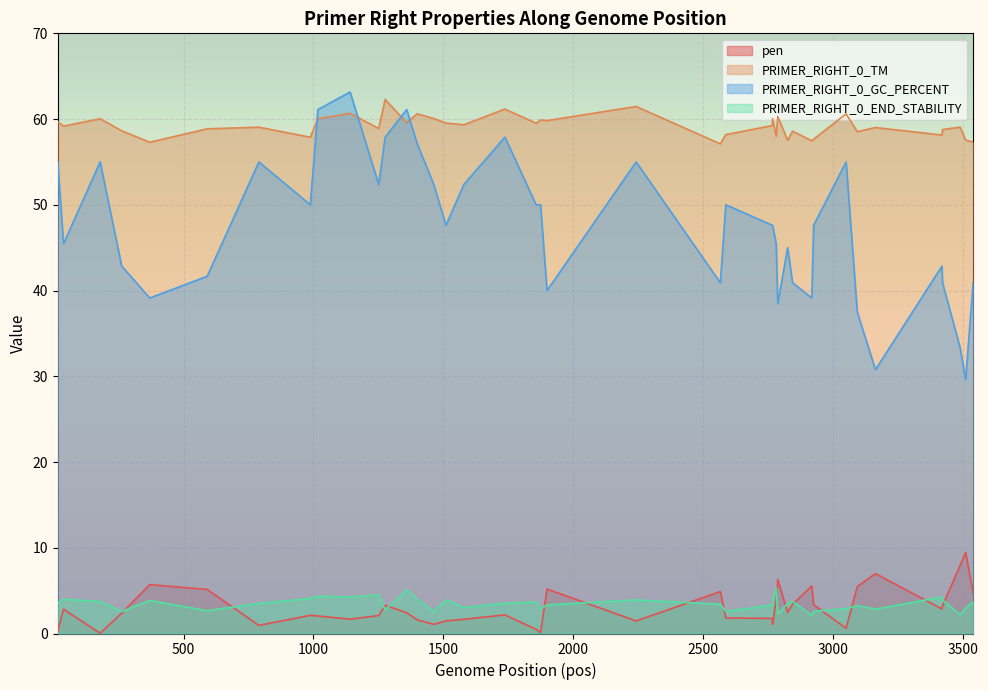

What is the maximum value for PRIMER_RIGHT_0_TM?

62.3